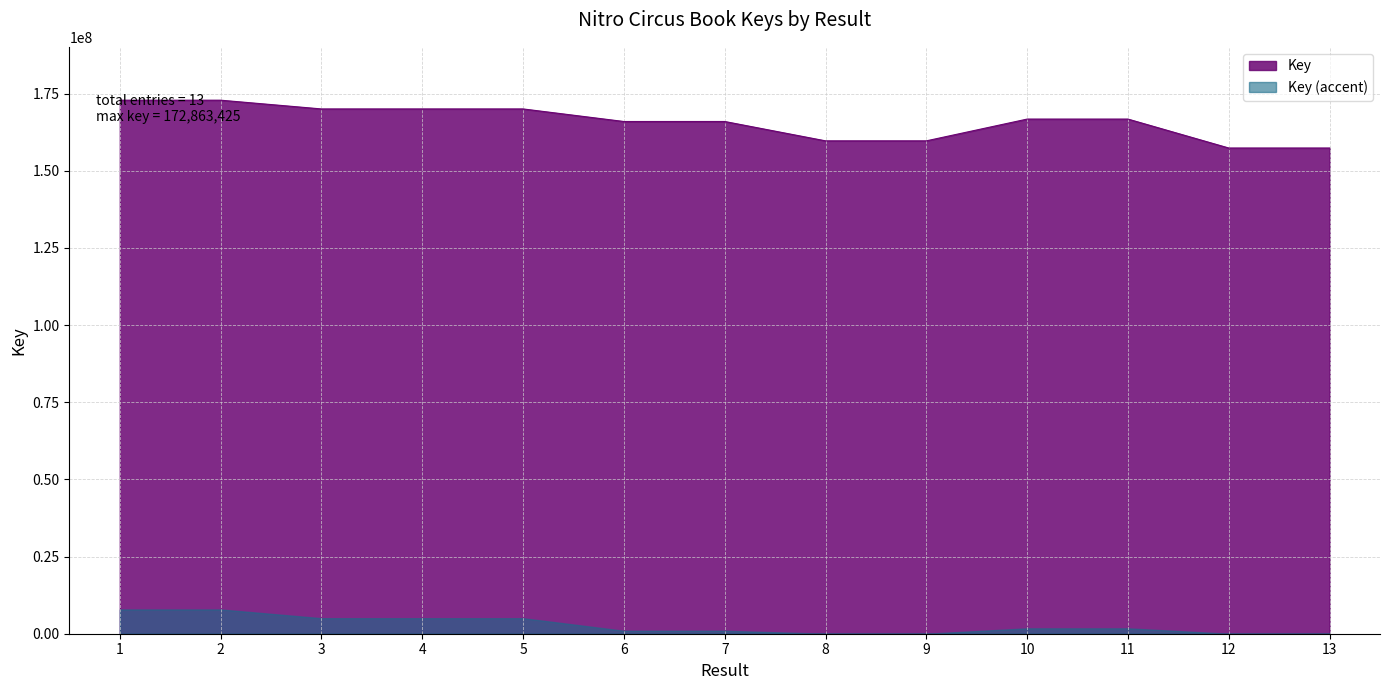

Reading right to left, list all the values displayed in this chart.

157369427	157367586	166743710	166743474	159688816	159688723	165962990	165957427	170030428	170030259	170030734	172863425	172862438